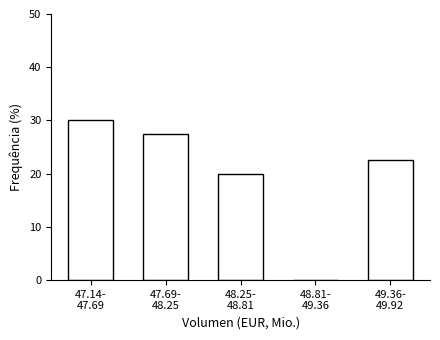

What is the sum of all values?

100.0